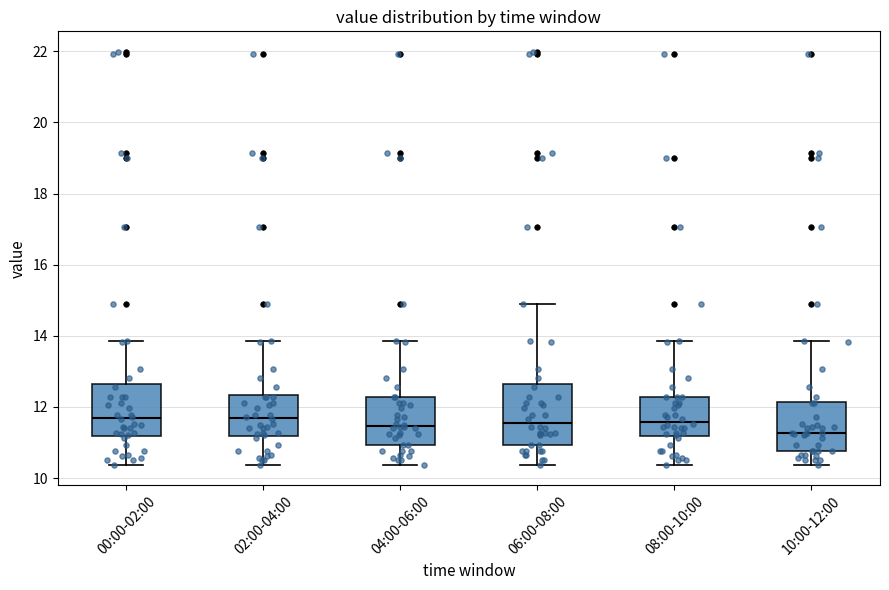

Comparing the boxes themselves (not the whiskers), which one is the tallest?

06:00-08:00